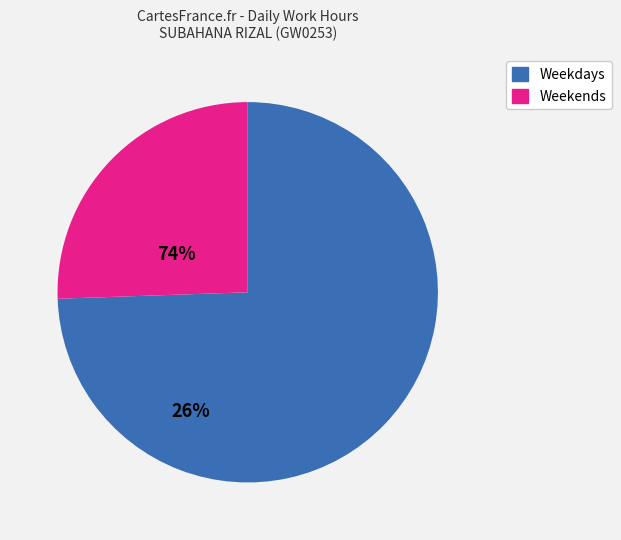

Is there a majority slice in this chart?

Yes